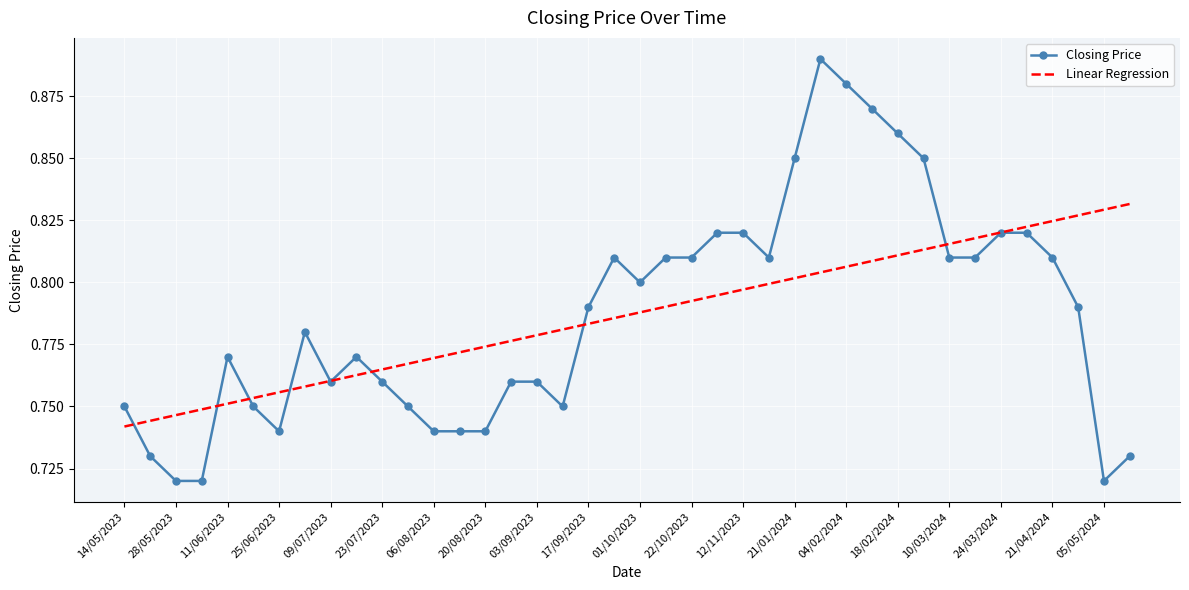

Which series has the widest spread of values?

Closing Price